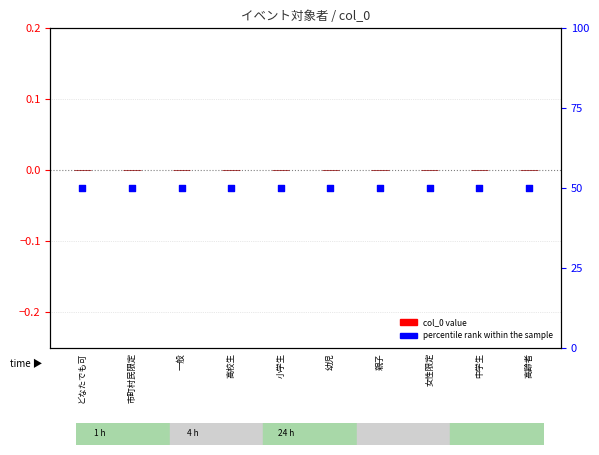

Which series has the largest Y range (max minus min)?

col_0 value